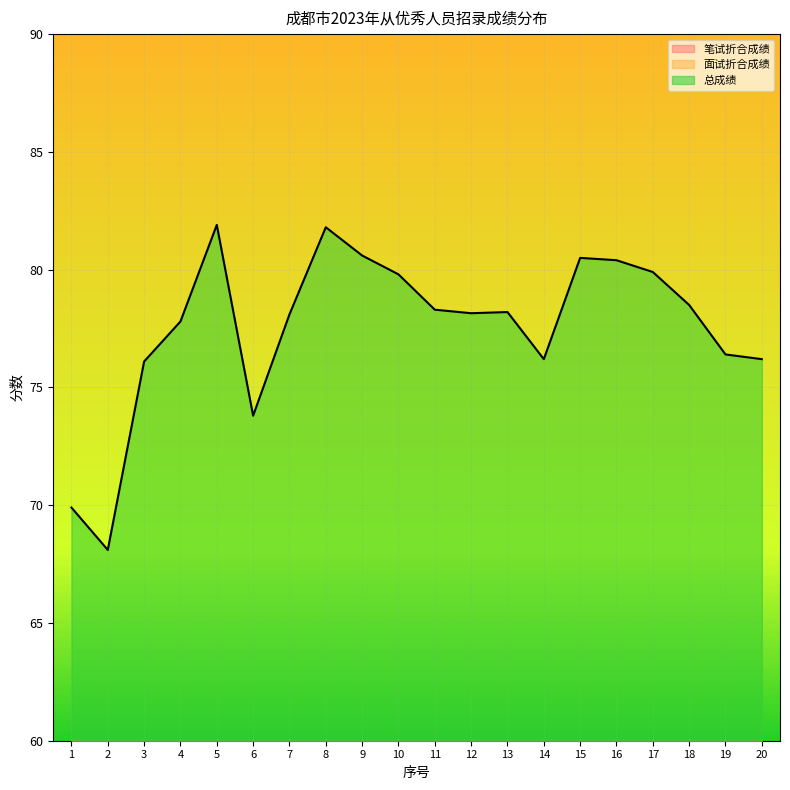

The 笔试折合成绩 series shows -10.9 at 13. True or false?

False